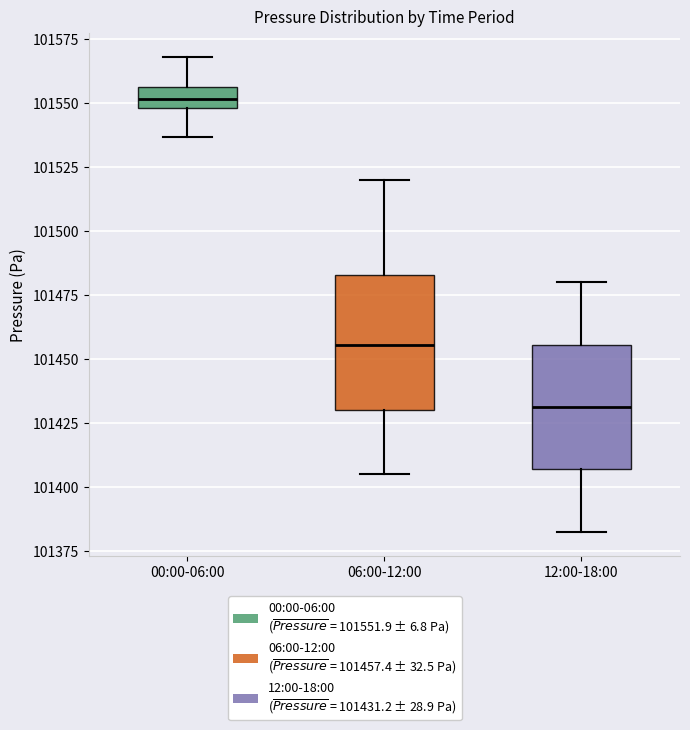

Reading left to right, transcribe this box plot: for each box, give where its median line is, the range the box spans, and where its two whiskers end, as read against the y-axis. The values are not printed on the chart, so give them approximately, as read against the axis.

00:00-06:00: median 101550 (inside the box), box 101550 to 101555, whiskers 101535 to 101570
06:00-12:00: median 101455, box 101430 to 101485, whiskers 101405 to 101520
12:00-18:00: median 101430, box 101405 to 101455, whiskers 101385 to 101480